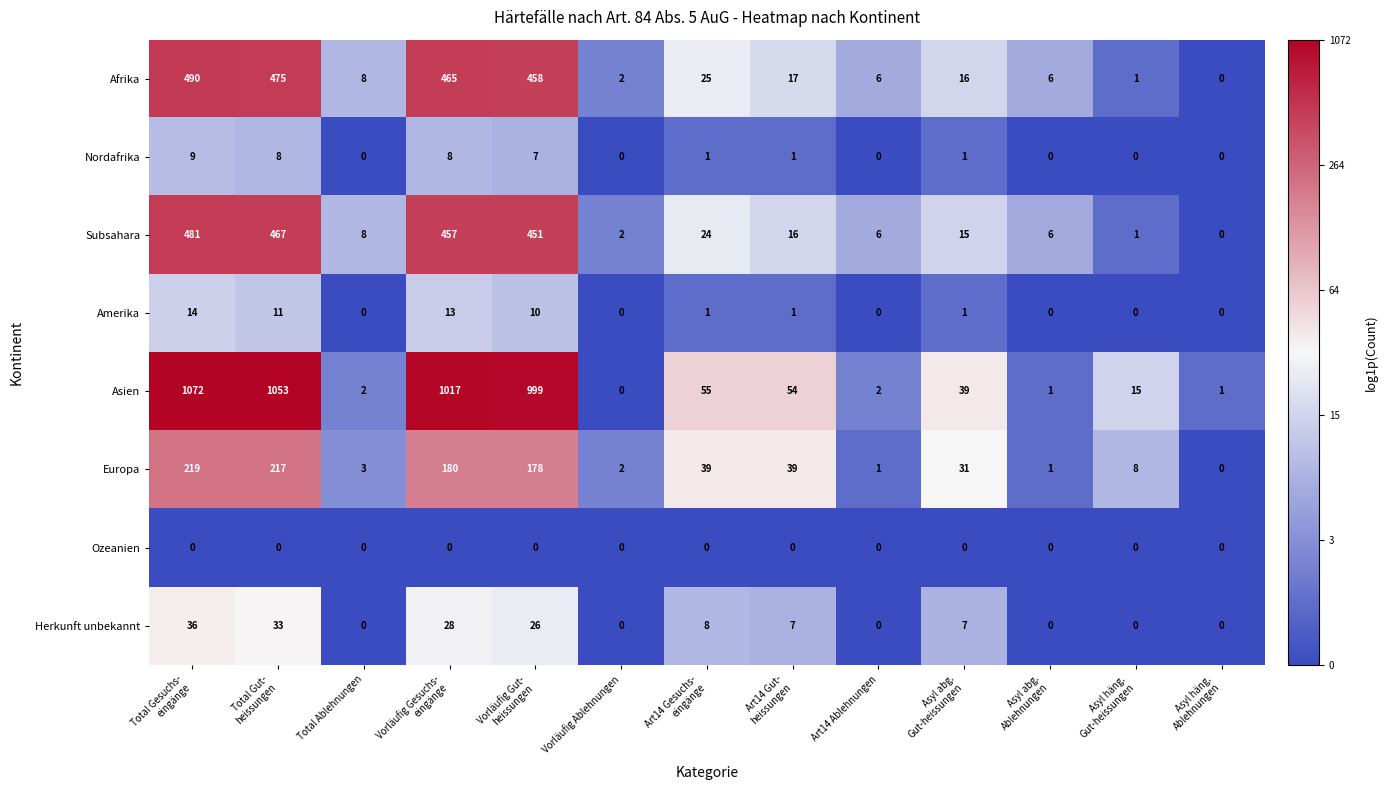

How many data points does each series have?

13